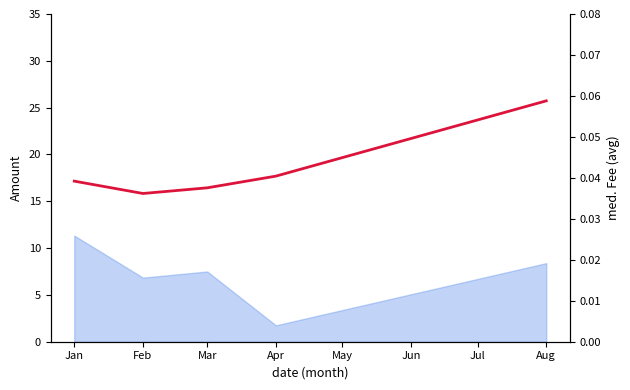

Which has a higher value, Jan or Apr?

Apr